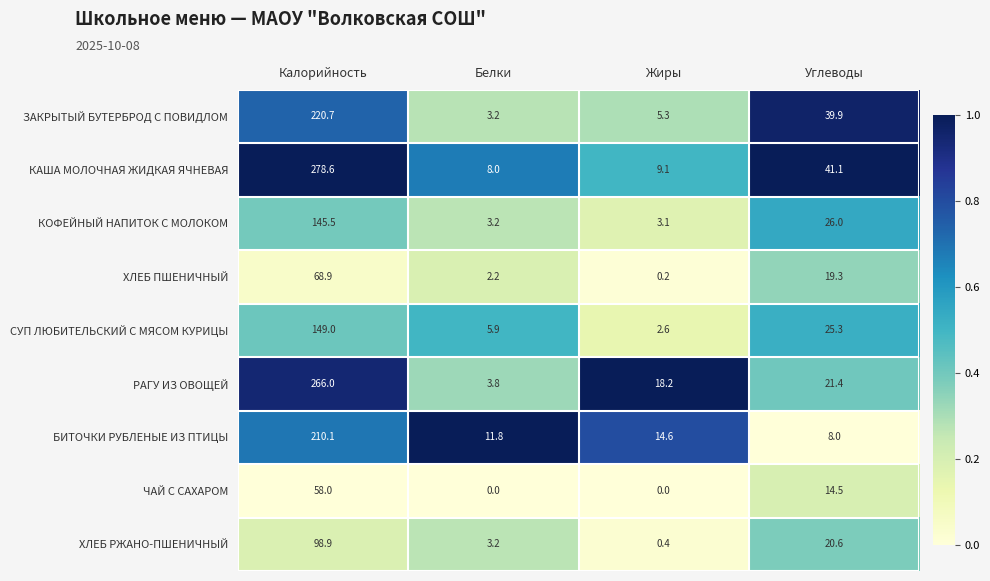

What is the total value across all series at Жиры?

53.5